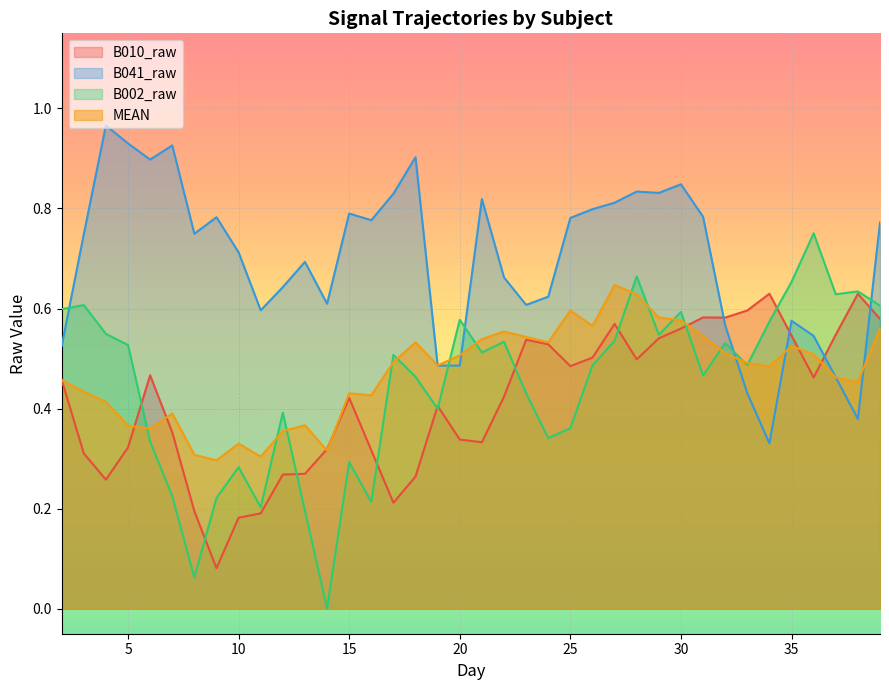

The value of B010_raw at 38 is 0.4. True or false?

False